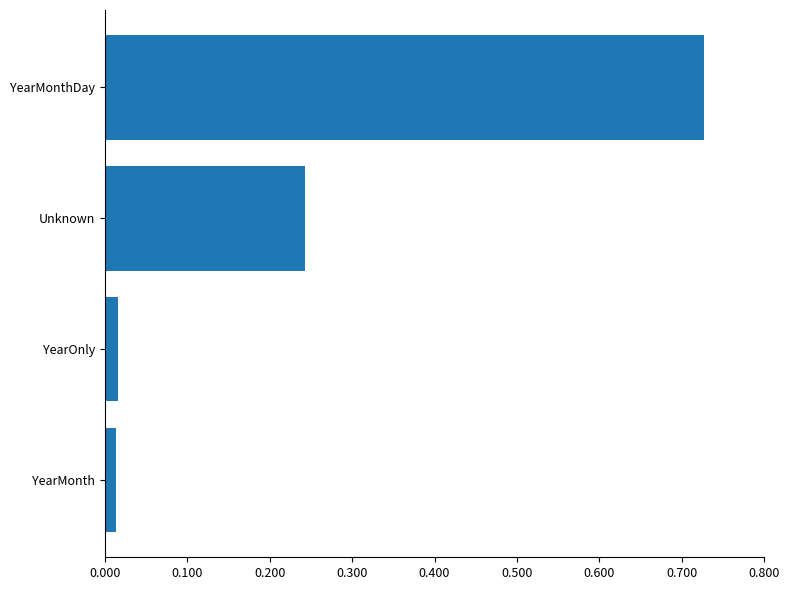

The chart shows a value of 1.1 at YearMonthDay. True or false?

False